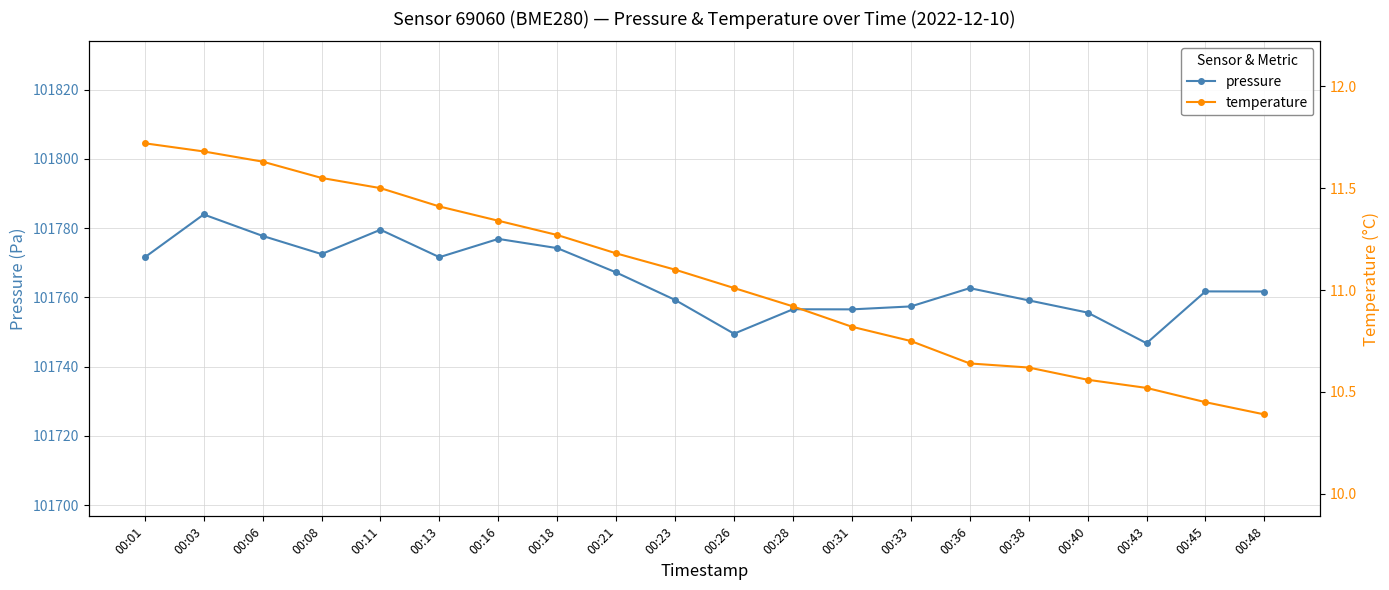

Reading right to left, list all the values displayed in this chart.

pressure: 00:48=101761.7	00:45=101761.8	00:43=101746.8	00:40=101755.6	00:38=101759.2	00:36=101762.7	00:33=101757.4	00:31=101756.6	00:28=101756.6	00:26=101749.5	00:23=101759.3	00:21=101767.2	00:18=101774.2	00:16=101776.9	00:13=101771.6	00:11=101779.6	00:08=101772.5	00:06=101777.8	00:03=101784.0	00:01=101771.6
temperature: 00:48=10.4	00:45=10.4	00:43=10.5	00:40=10.6	00:38=10.6	00:36=10.6	00:33=10.8	00:31=10.8	00:28=10.9	00:26=11.0	00:23=11.1	00:21=11.2	00:18=11.3	00:16=11.3	00:13=11.4	00:11=11.5	00:08=11.6	00:06=11.6	00:03=11.7	00:01=11.7